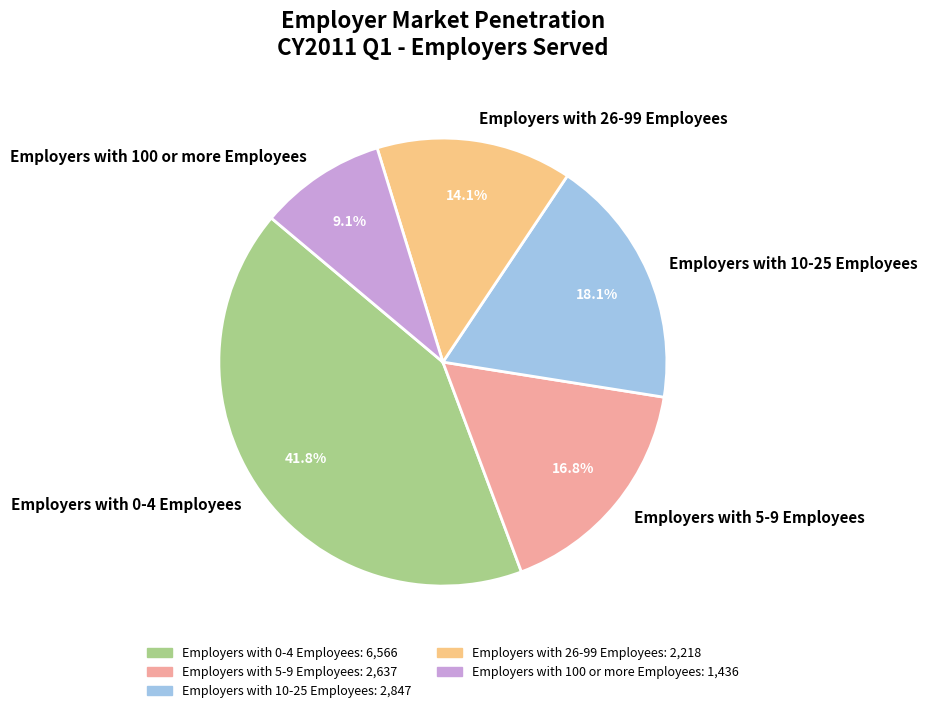

To the nearest percent, what is the combined percentage of Employers with 100 or more Employees and Employers with 5-9 Employees?

26%